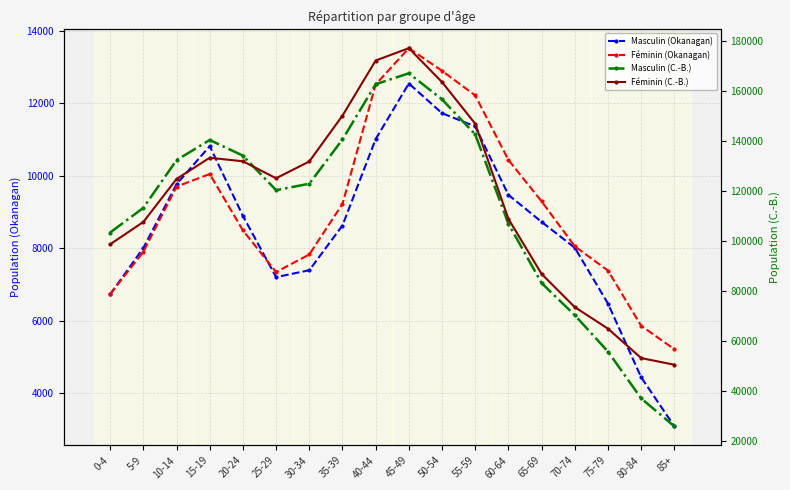

Rank the series by their maximum value, from highest to lowest.

Féminin (C.-B.), Masculin (C.-B.), Féminin (Okanagan), Masculin (Okanagan)